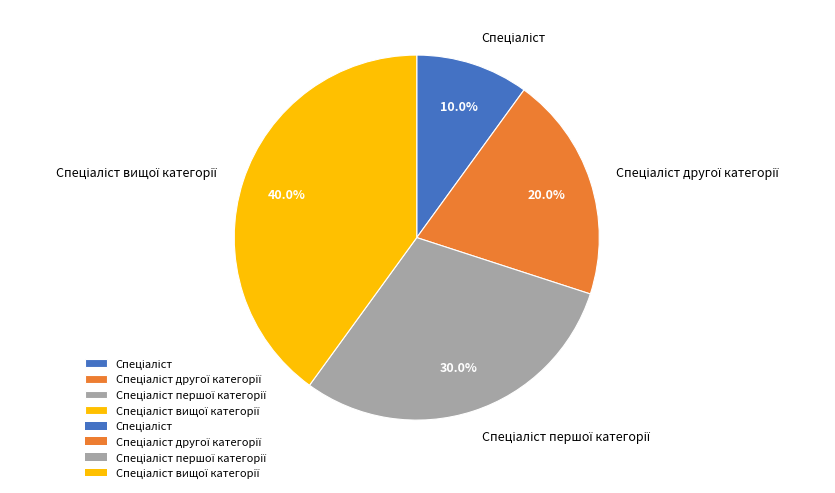

Does any single category account for the majority?

No